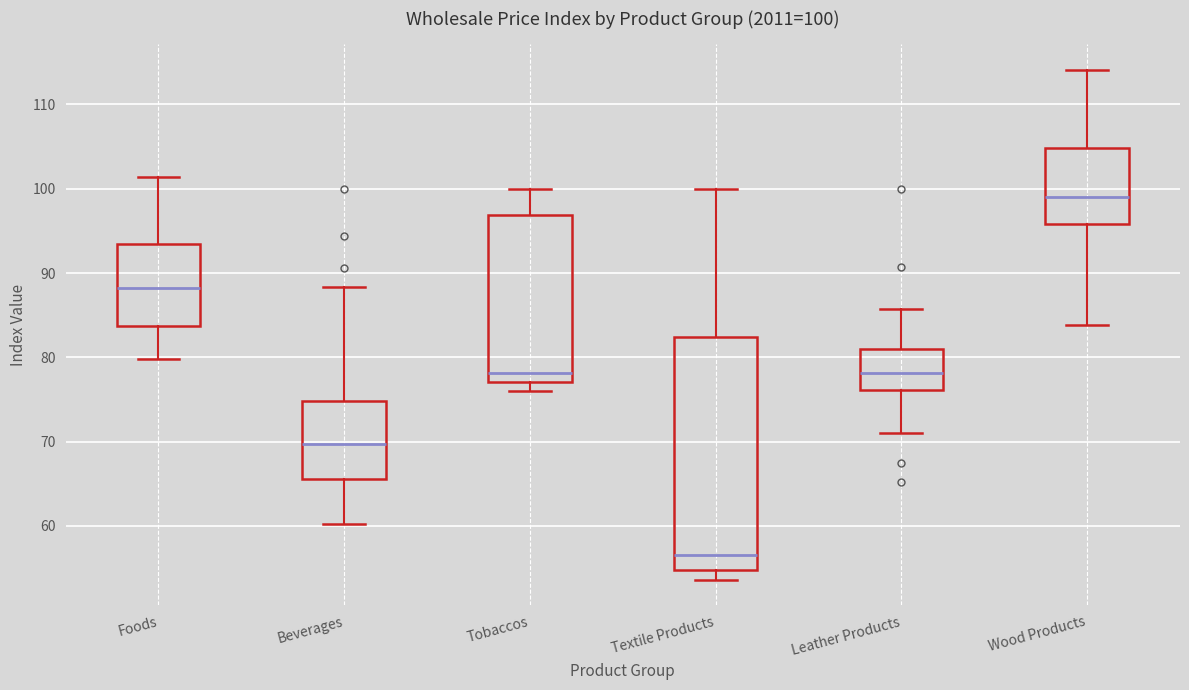

Comparing the boxes themselves (not the whiskers), which one is the tallest?

Textile Products